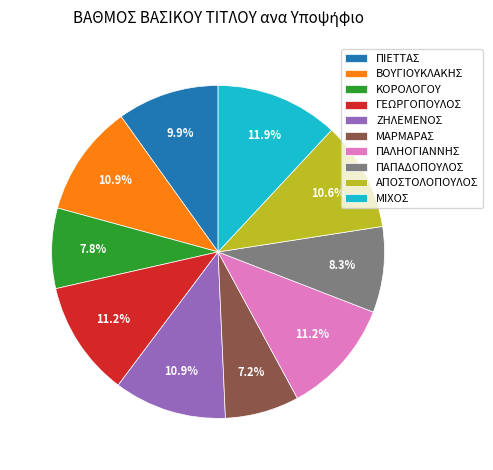

How many segments does this pie chart have?

10